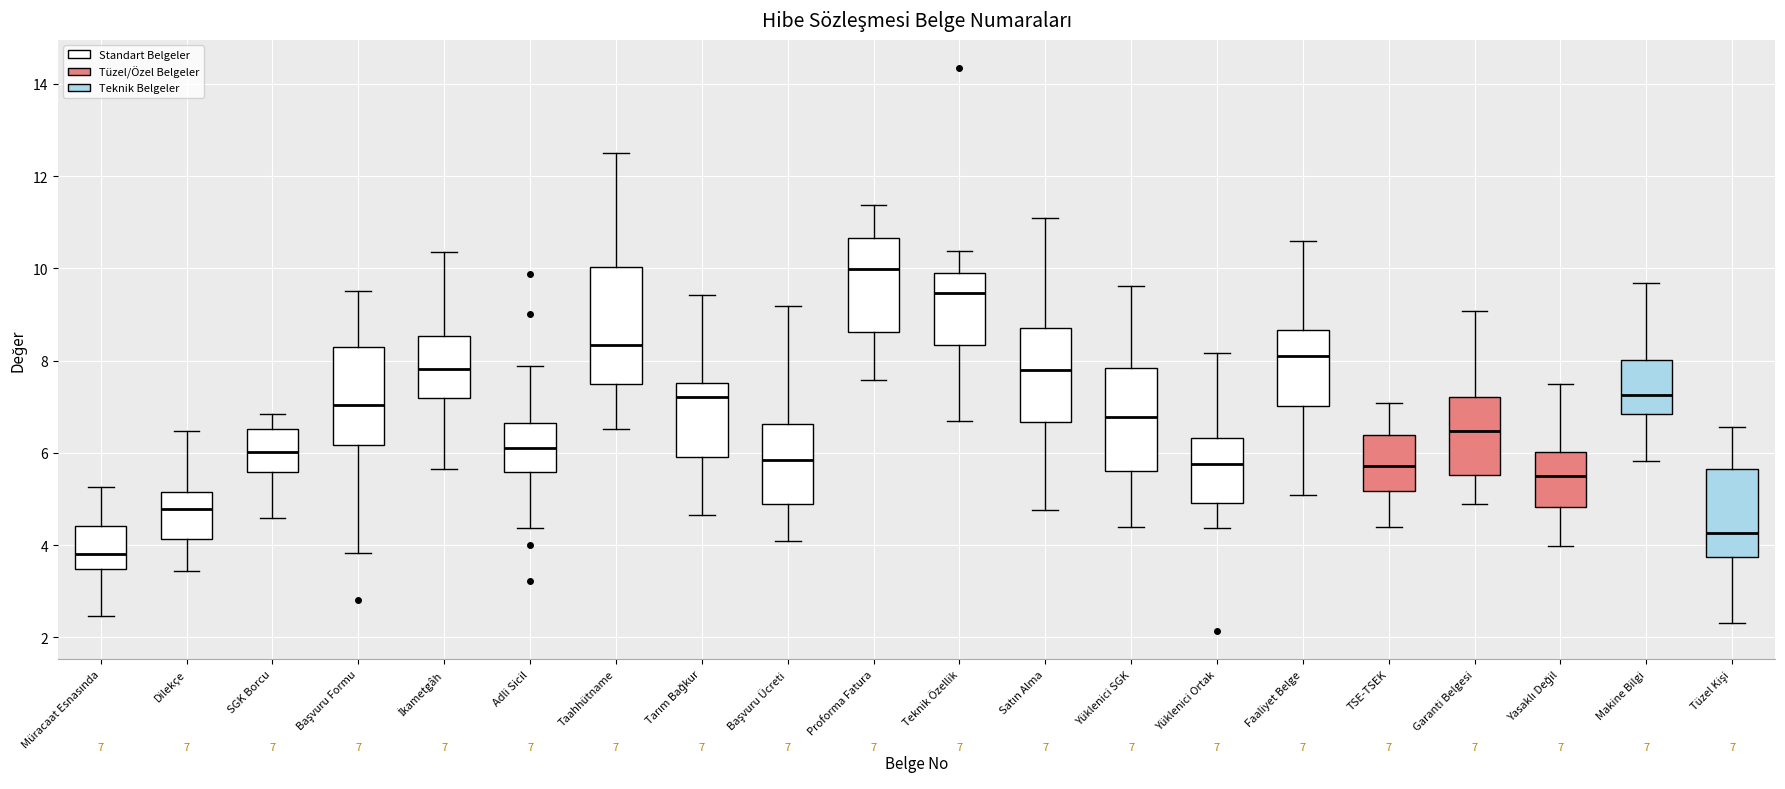

Which box's median line is the highest?

Proforma Fatura